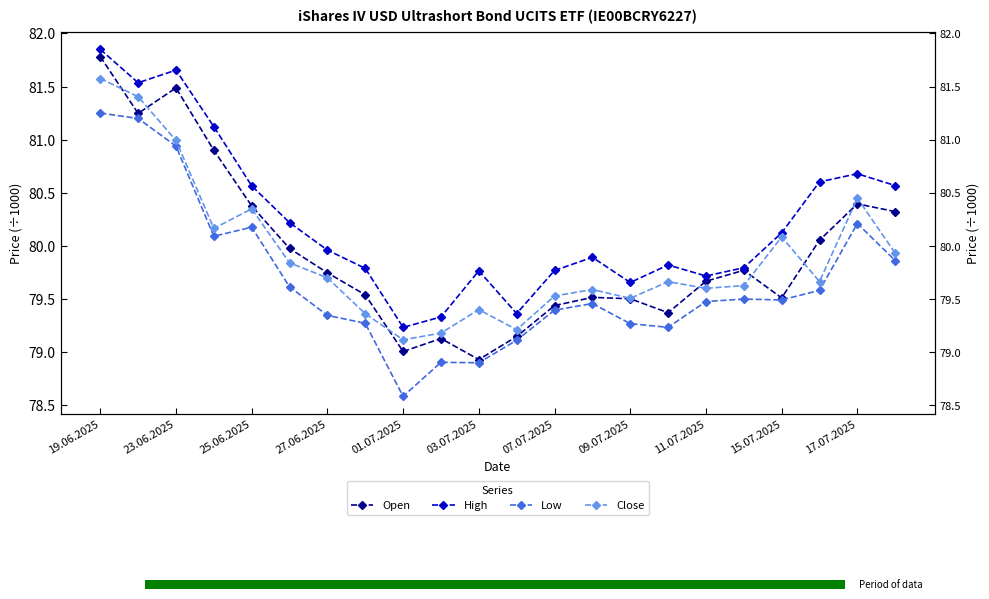

Reading left to right, what are all the values shown in this chart?

Open: 81.8	81.2	81.5	80.9	80.4	80.0	79.7	79.5	79.0	79.1	78.9	79.1	79.4	79.5	79.5	79.4	79.7	79.8	79.5	80.1	80.4	80.3
High: 81.8	81.5	81.7	81.1	80.6	80.2	80.0	79.8	79.2	79.3	79.8	79.4	79.8	79.9	79.7	79.8	79.7	79.8	80.1	80.6	80.7	80.6
Low: 81.3	81.2	80.9	80.1	80.2	79.6	79.3	79.3	78.6	78.9	78.9	79.1	79.4	79.5	79.3	79.2	79.5	79.5	79.5	79.6	80.2	79.9
Close: 81.6	81.4	81.0	80.2	80.3	79.8	79.7	79.4	79.1	79.2	79.4	79.2	79.5	79.6	79.5	79.7	79.6	79.6	80.1	79.7	80.5	79.9